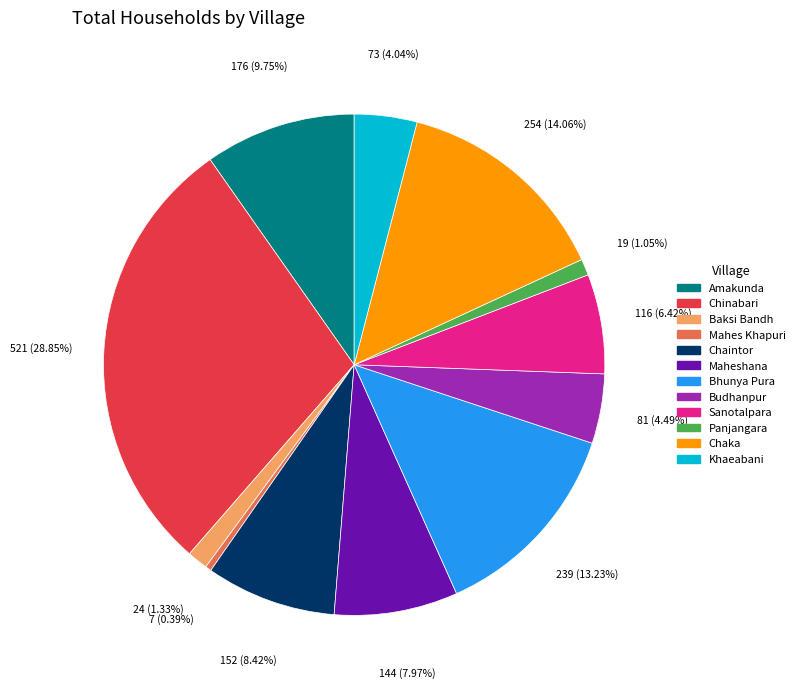

Which category has the smallest portion of the pie?

Mahes Khapuri